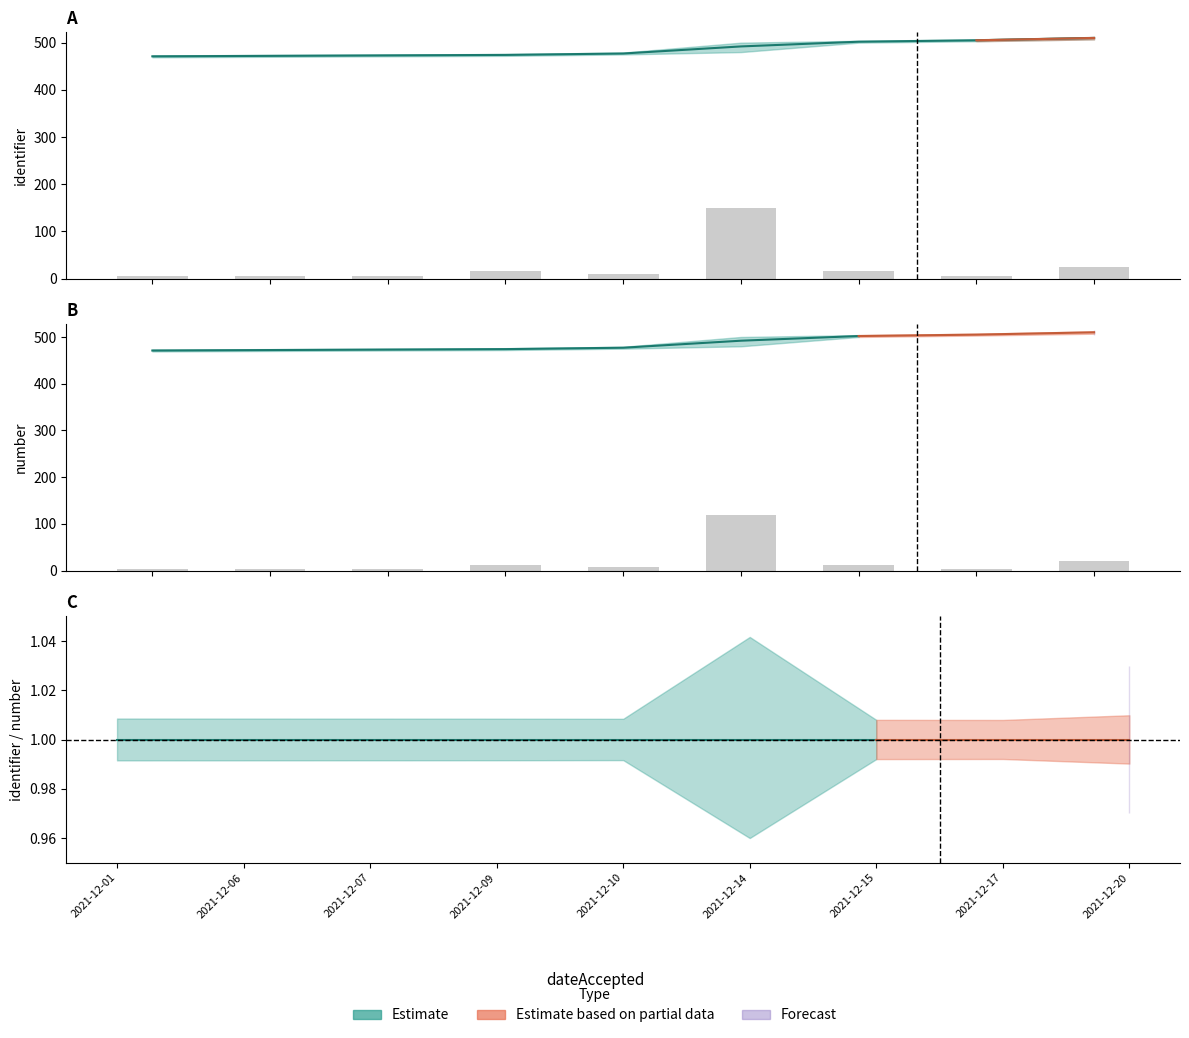

Between 2021-12-01 and 2021-12-20, which is larger?

2021-12-20